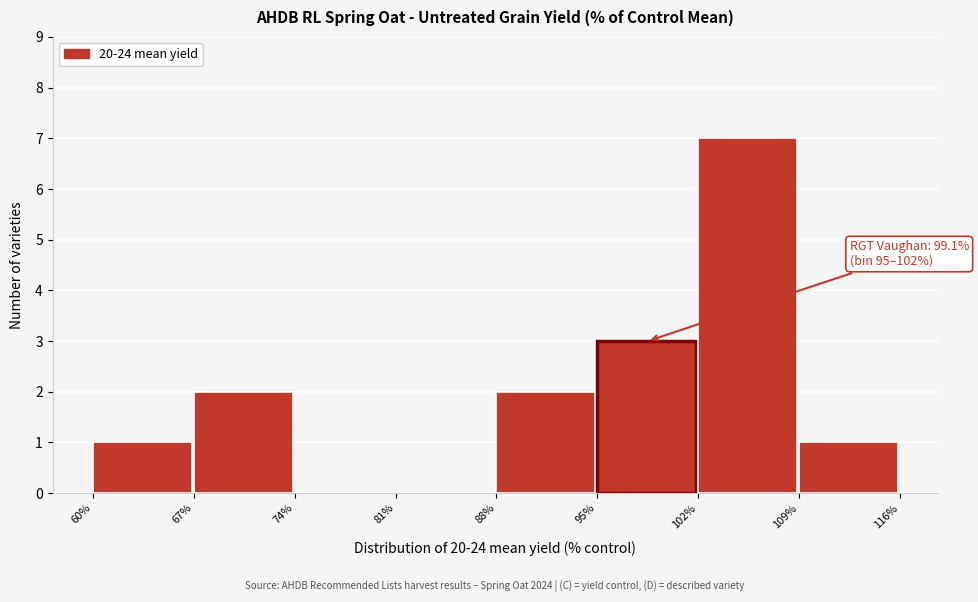

Over which range of the x-axis is the bar tallest?

102% to 109%